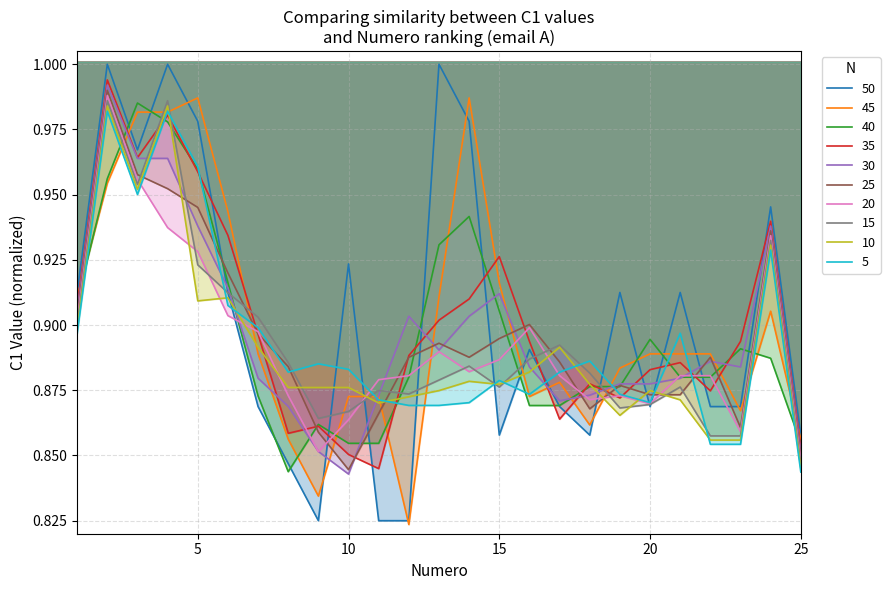

Is it true that the value at 15 is 0.9?

True